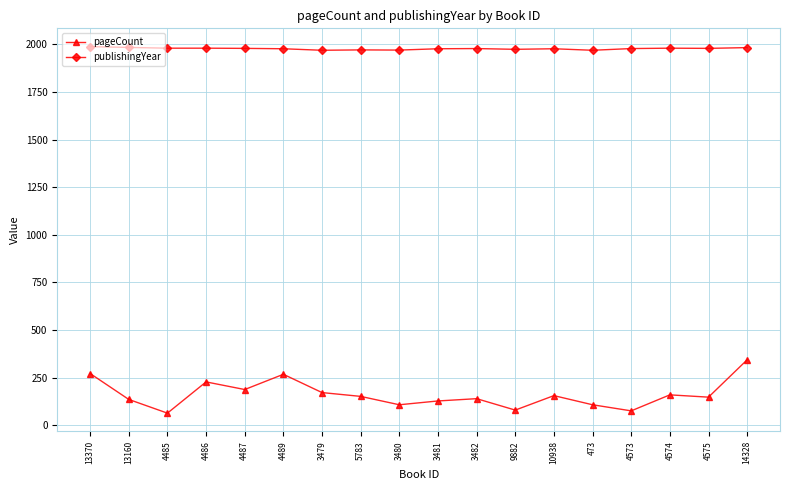

What is the difference between the pageCount values at 3482 and 10938?

16